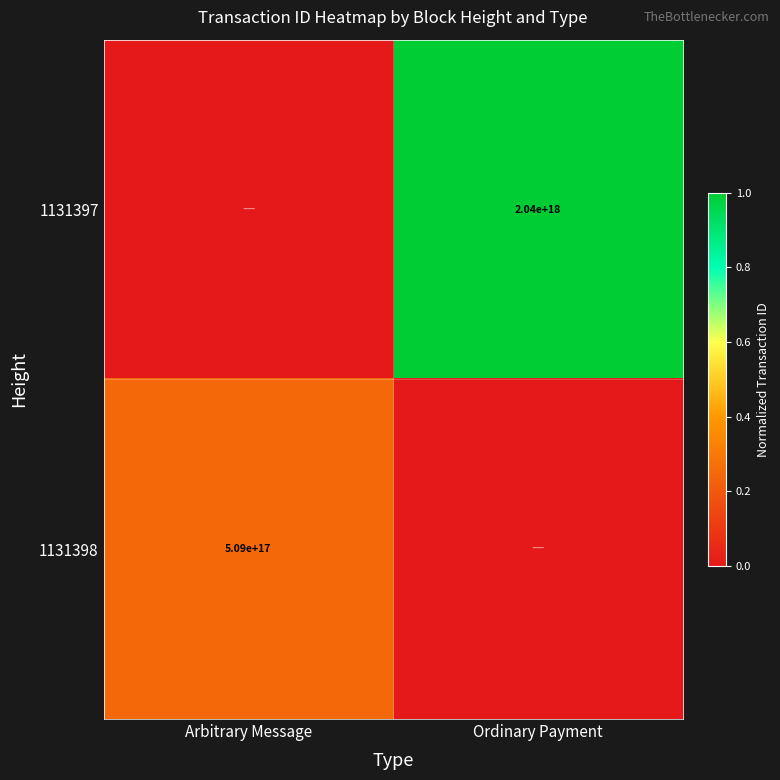

The 1131398 series shows 509000000000000000 at Arbitrary Message. True or false?

True